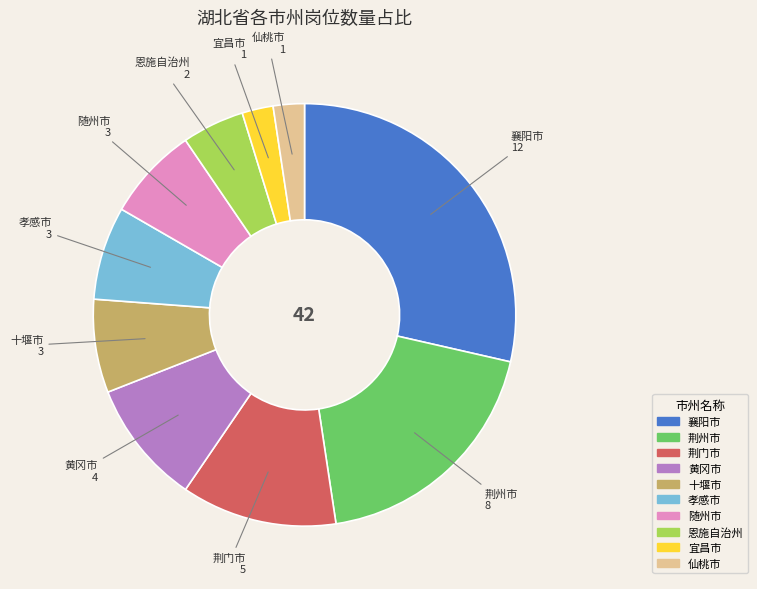

Does any single category account for the majority?

No